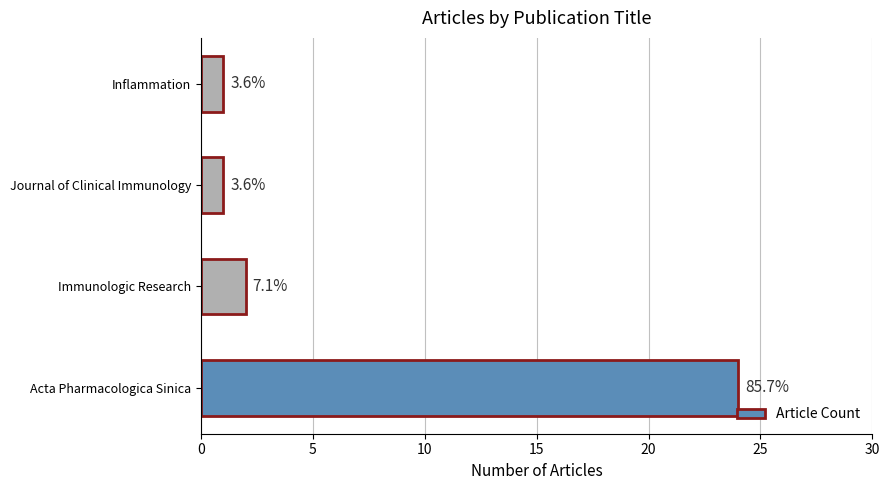

What is the minimum value shown in the chart?

1